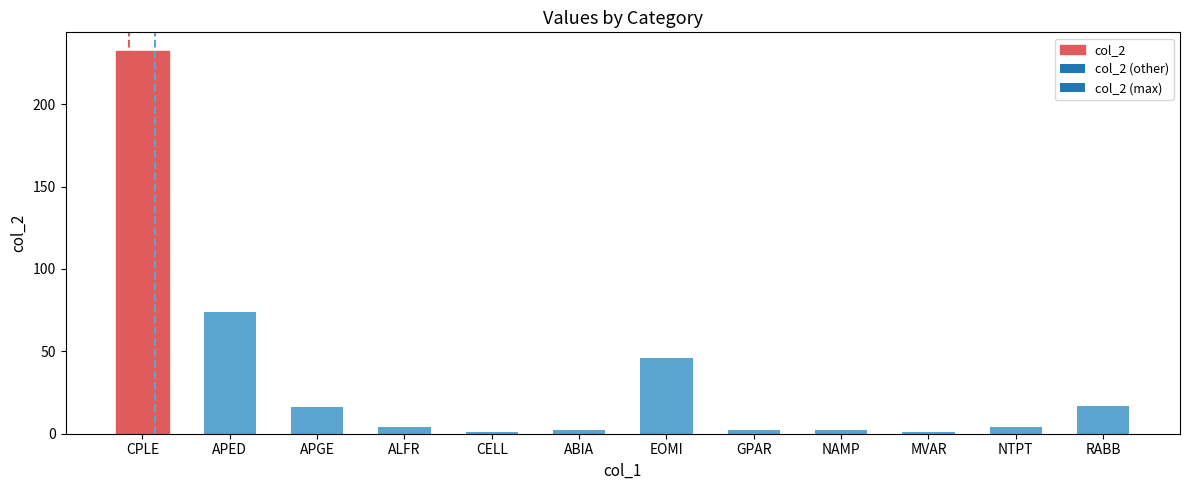

How many distinct data groups are displayed?

1